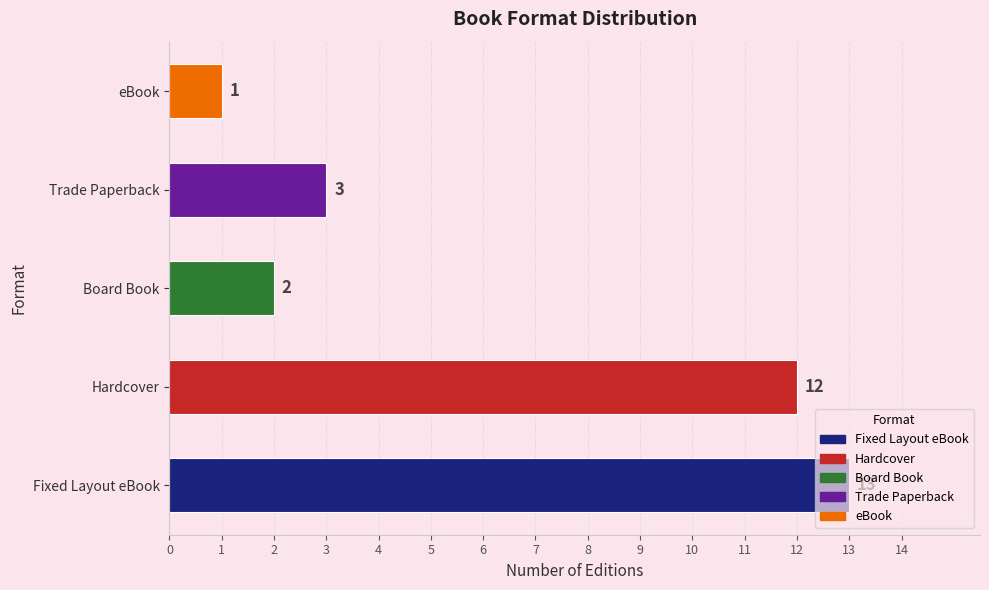

How many series are shown in this chart?

1